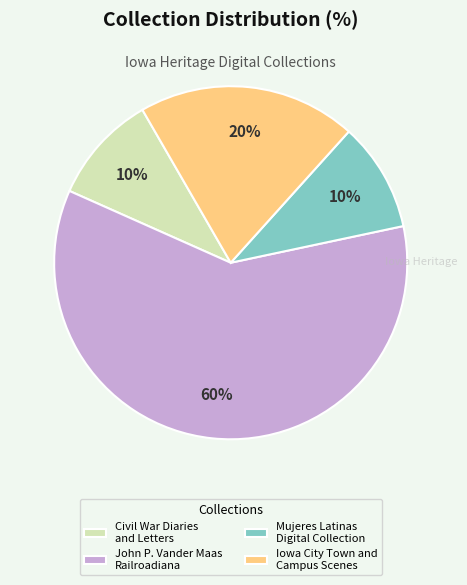

Which slice represents more than half of the pie?

John P. Vander Maas Railroadiana